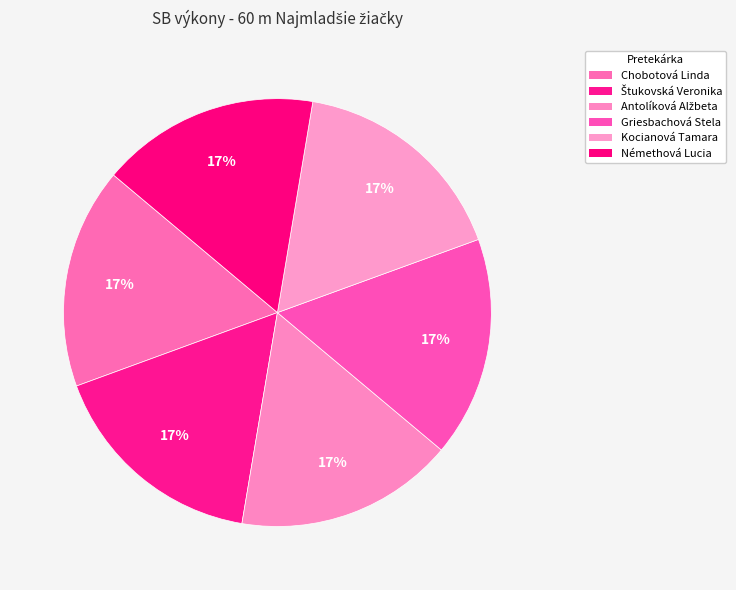

How many slices are in this pie chart?

6